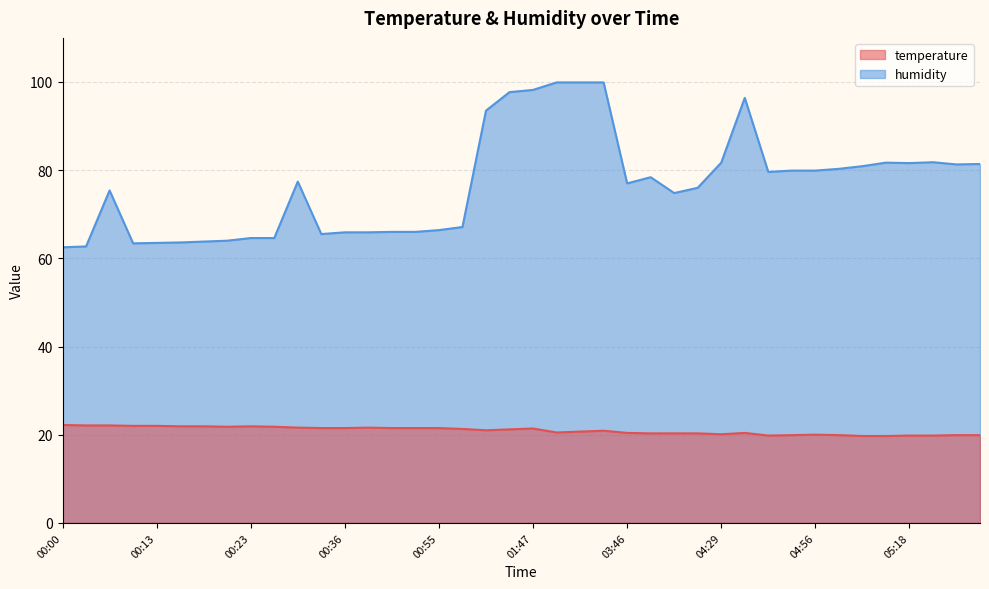

What is the lowest value of the humidity series?

62.5